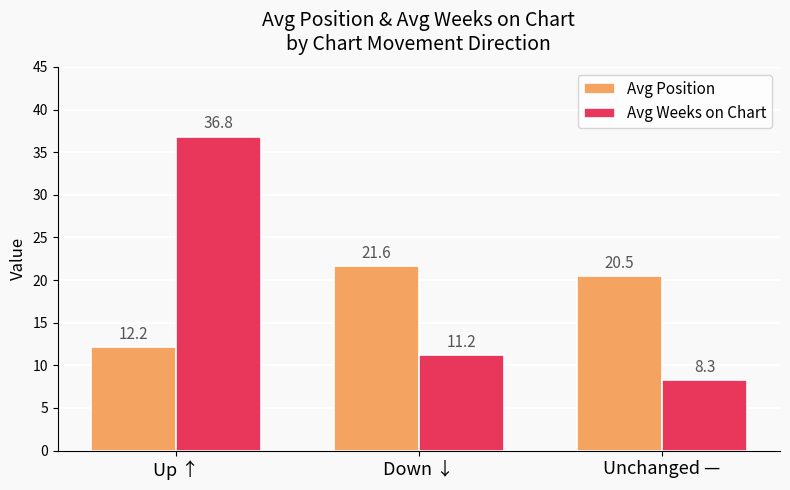

What is the difference between the maximum and minimum values in the Avg Weeks on Chart series?

28.5